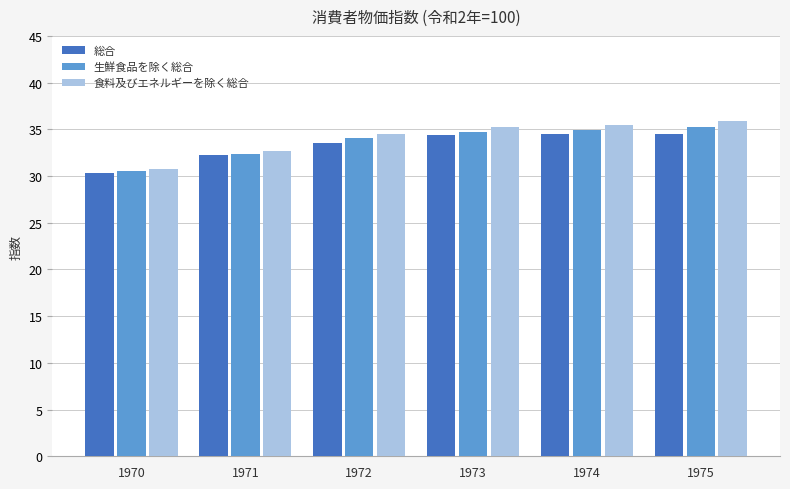

What is the minimum value for 生鮮食品を除く総合?

30.5